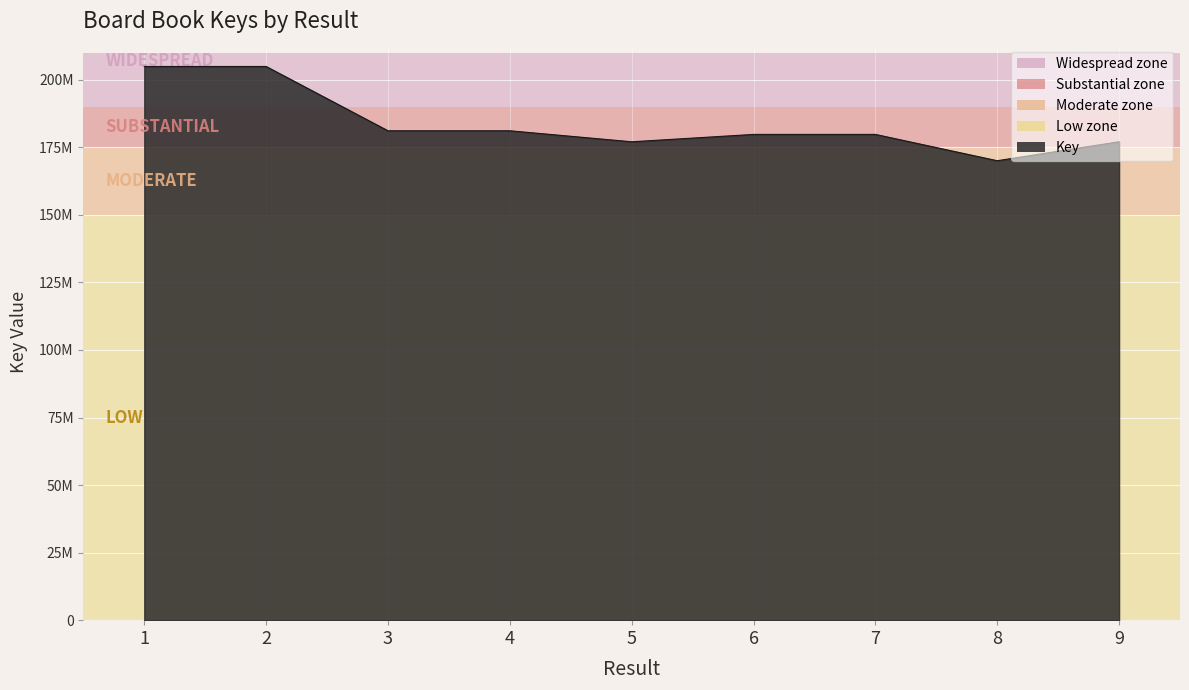

The value at 7 is 70860411. True or false?

False